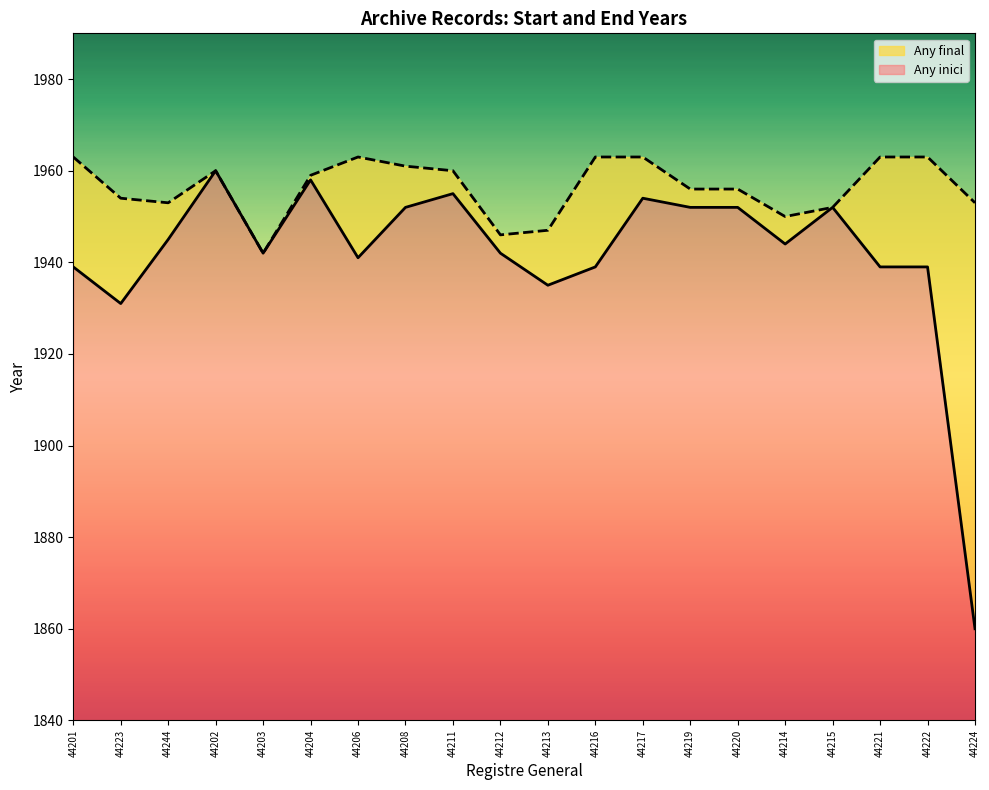

What is the label of the 4th point from the left?

44202